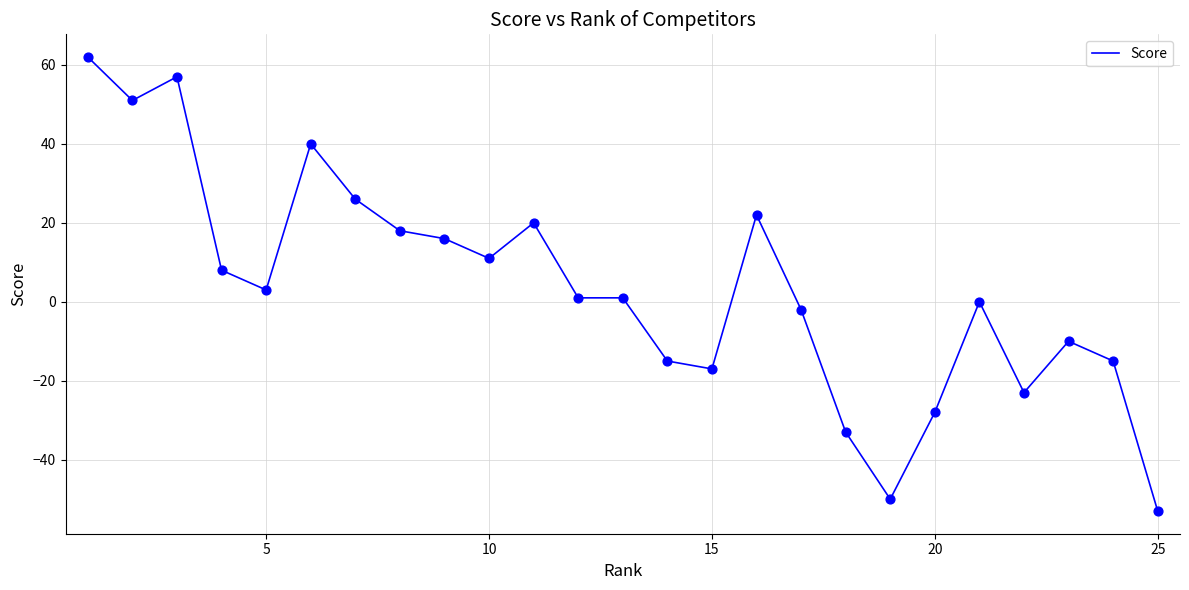

What is the maximum value shown in the chart?

62